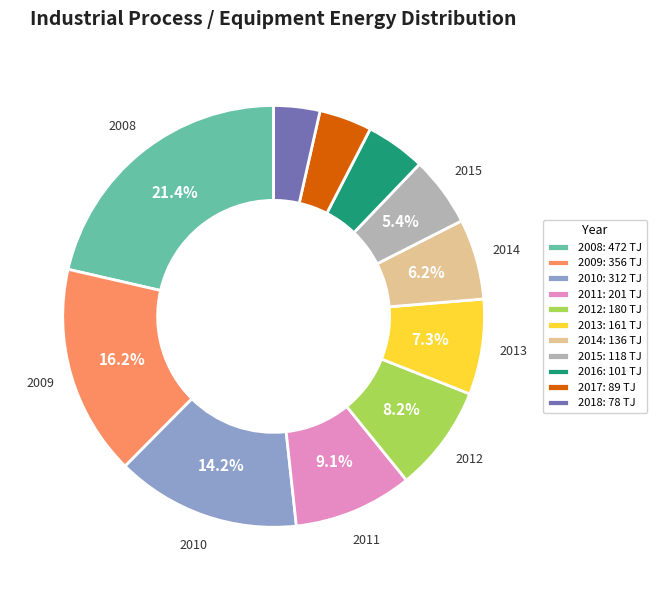

True or false: 2012 accounts for 8% of the total.

True